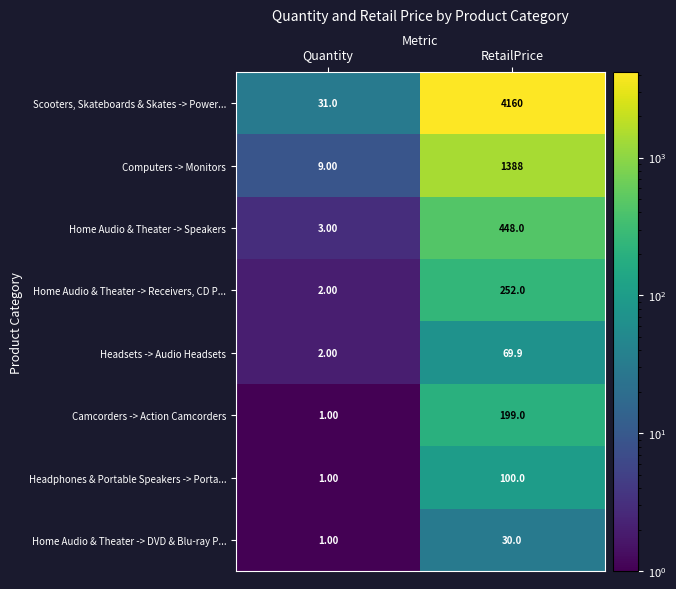

What is the smallest value displayed?

1.0